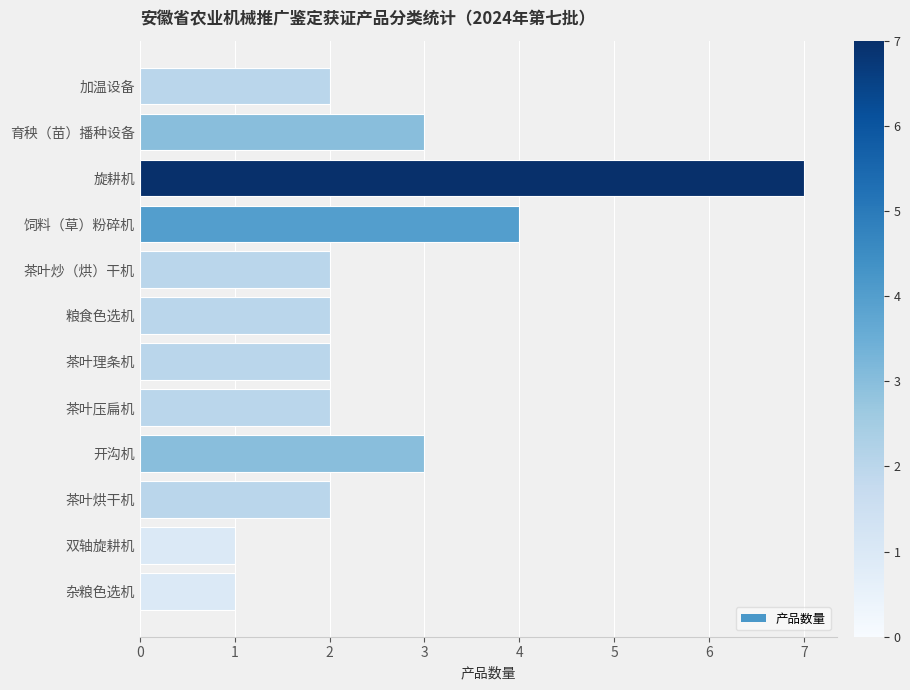

How many distinct data groups are displayed?

1